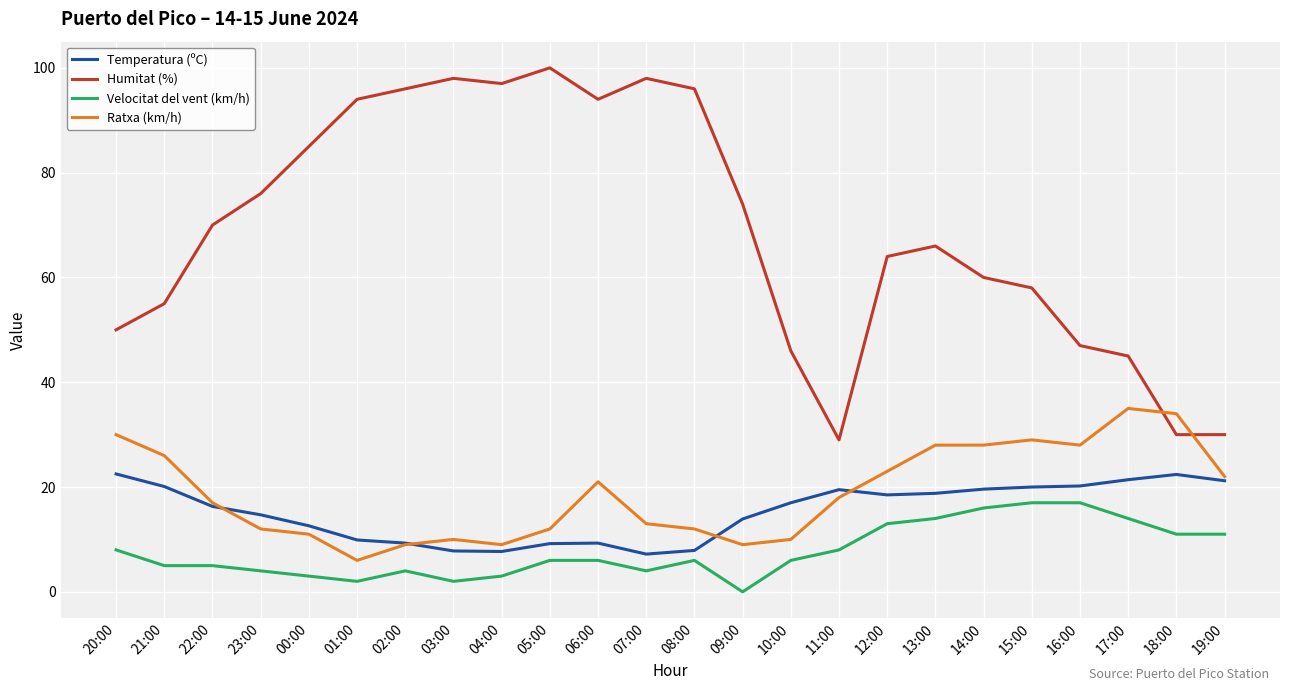

How many lines are shown in the chart?

4